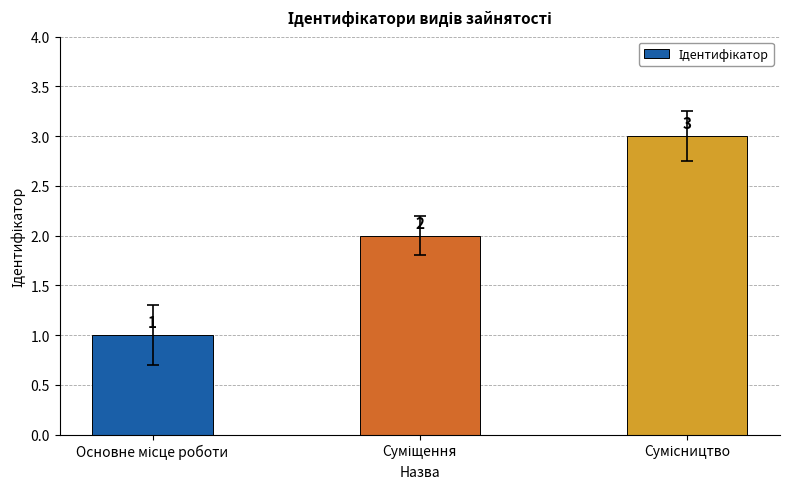

What is the value of the 2nd bar from the left?

2